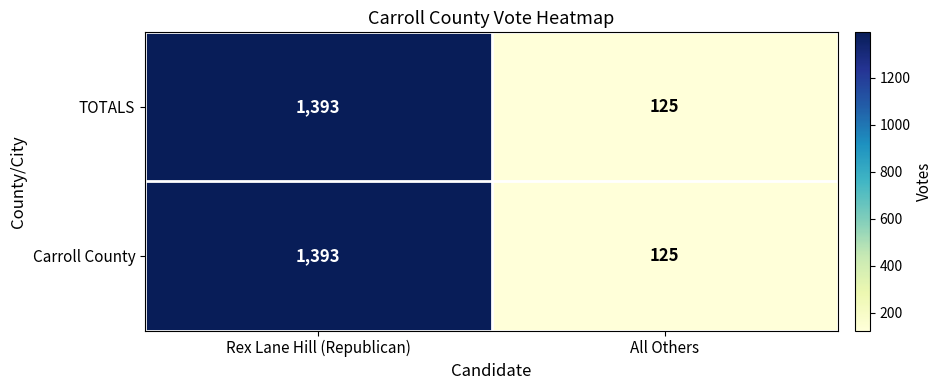

What is the greatest value displayed?

1393